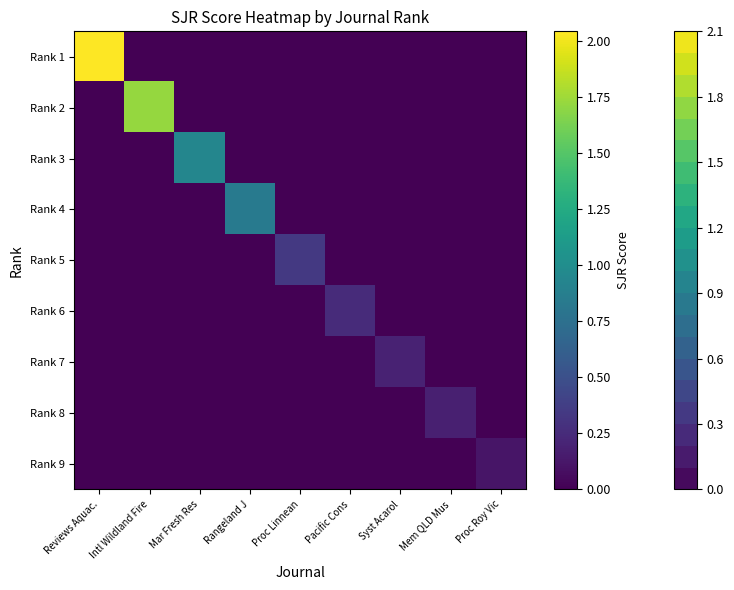

Which has a higher value, Mar Fresh Res or Proc Linnean?

Mar Fresh Res